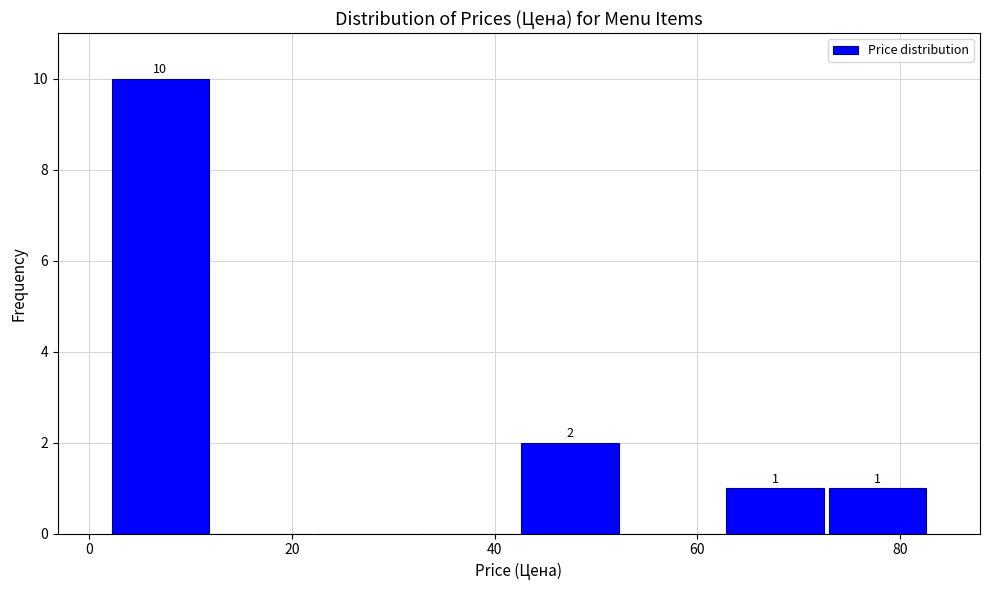

Which range on the x-axis has the tallest bar?

2 to 12